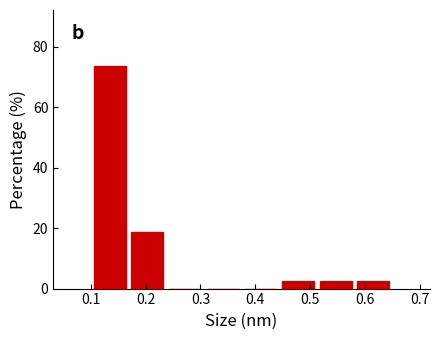

Reading left to right, transcribe this chart: for each bar, give the range it covers on the x-axis and its height. Neither the bar edges nor the heights are printed on the chart, so give them approximately, as read against the axes.

0.10 to 0.17: 74
0.17 to 0.24: 18
0.24 to 0.31: 0
0.31 to 0.38: 0
0.38 to 0.44: 0
0.44 to 0.51: 2
0.51 to 0.58: 2
0.58 to 0.65: 2